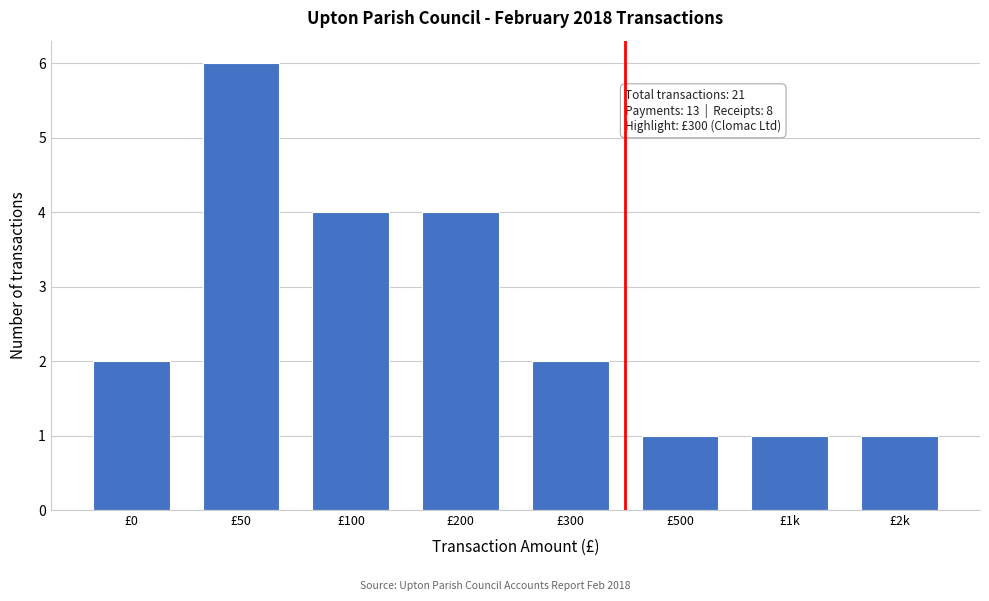

Reading left to right, what are all the values shown in this chart?

2	6	4	4	2	1	1	1